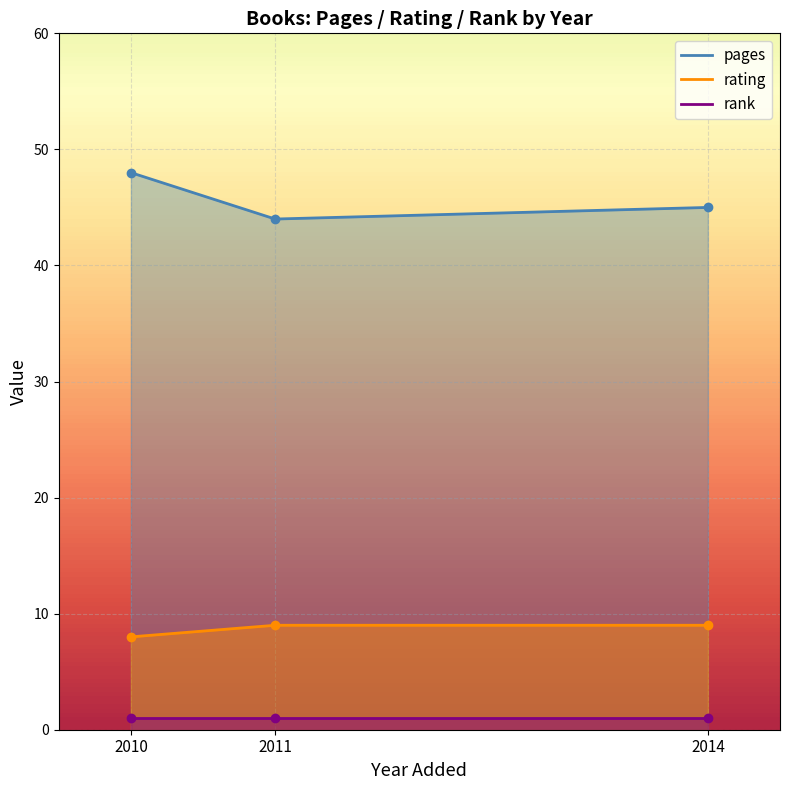

The value of rating at 2014 is 9. True or false?

True